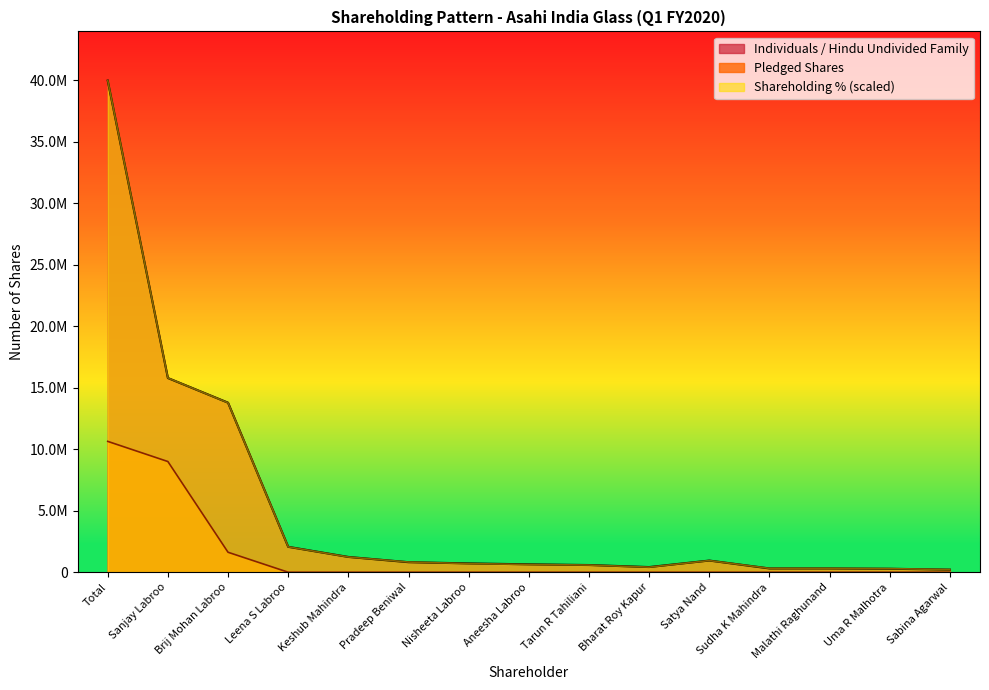

Which label corresponds to the largest value in the chart?

Total